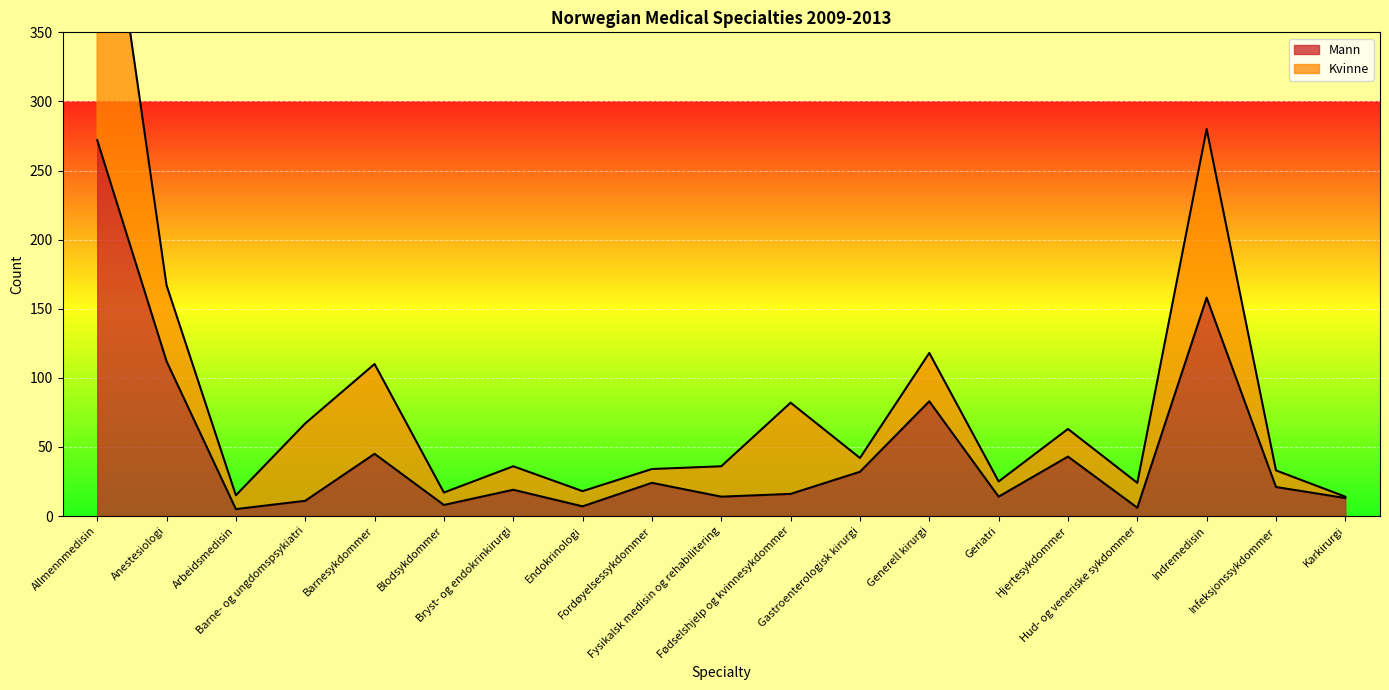

What is the highest value of the Mann series?

272